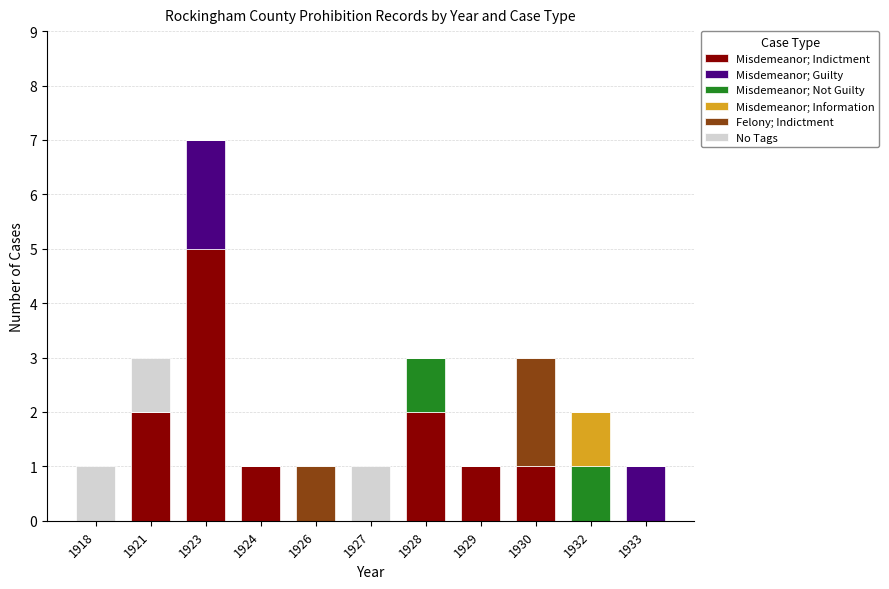

At which category is the sum across all series the highest?

1923